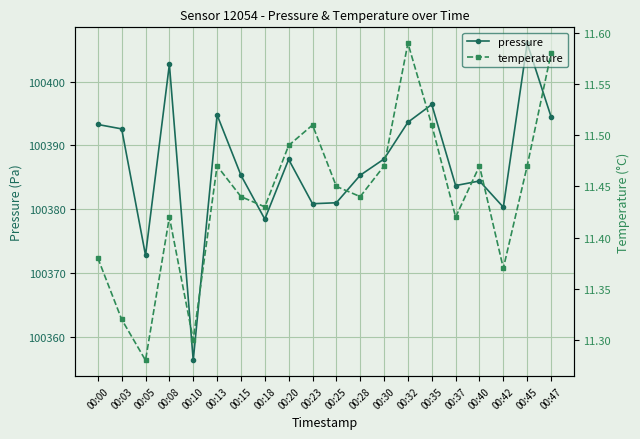

What is the difference between the highest and lowest values at 00:30?

100376.4